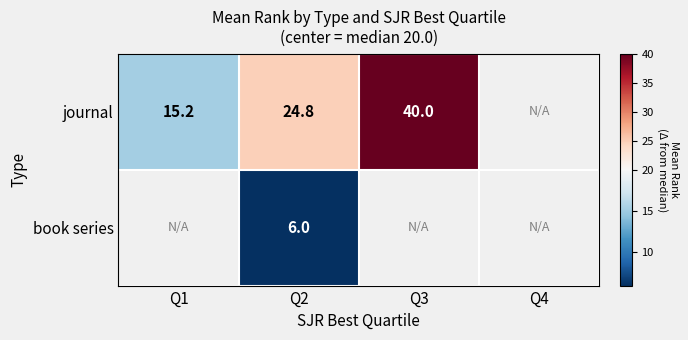

Is it true that journal equals 15.6 at Q3?

False